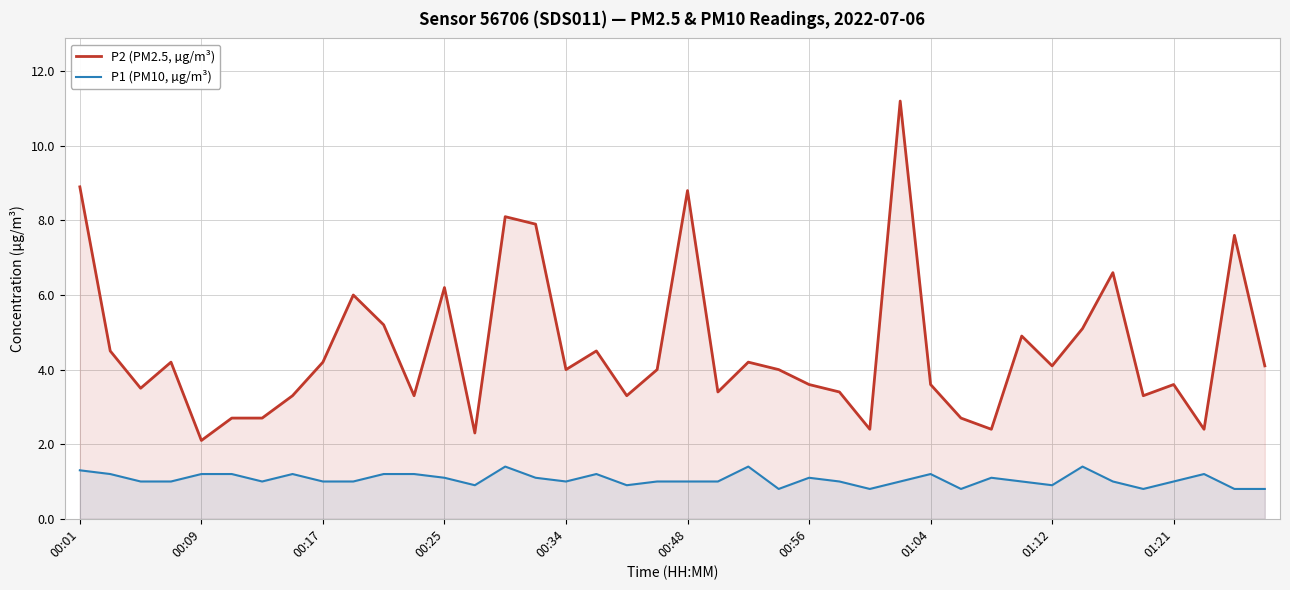

Which series has the largest total across all categories?

P2 (PM2.5, µg/m³)